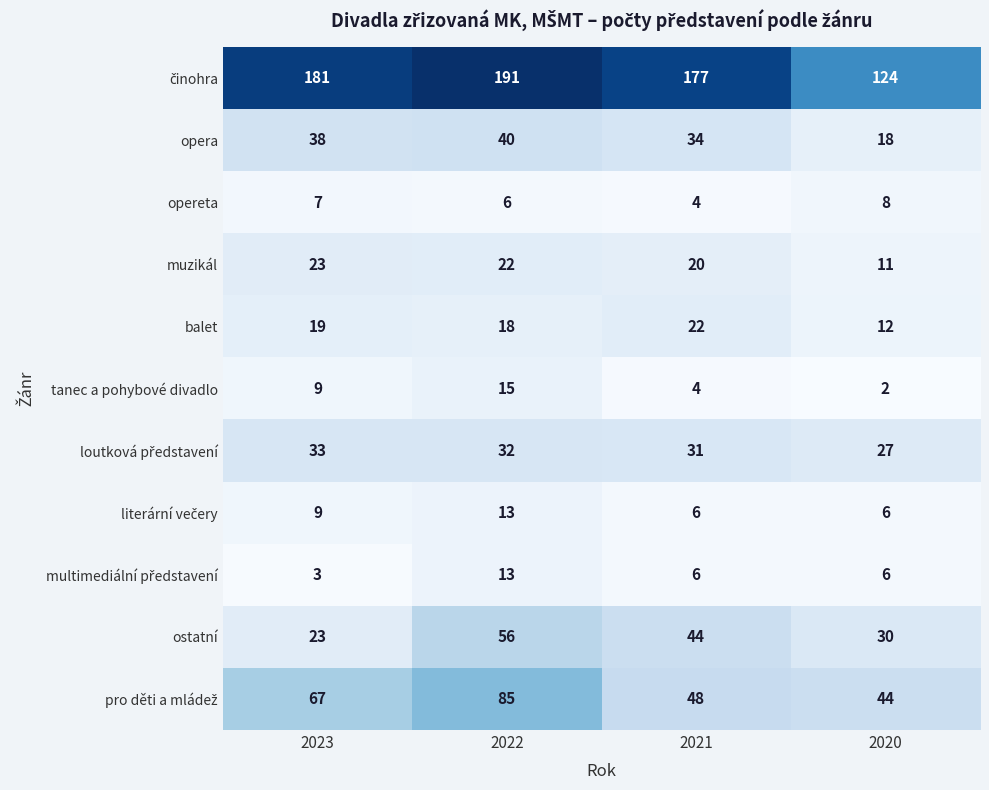

What is the difference between the maximum and second lowest values in the opera series?

6